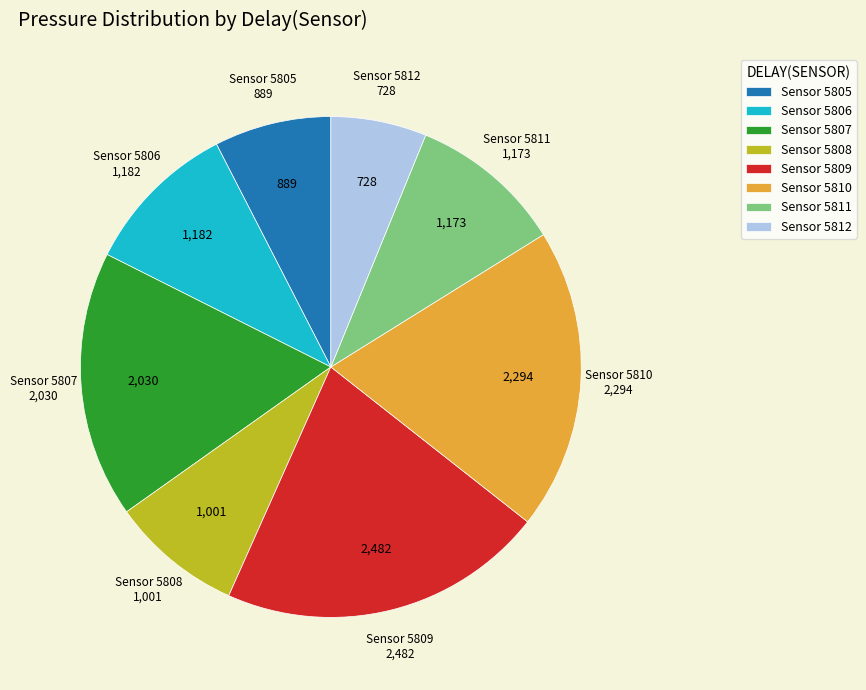

Is it true that Sensor 5812 is 1% of the pie?

False